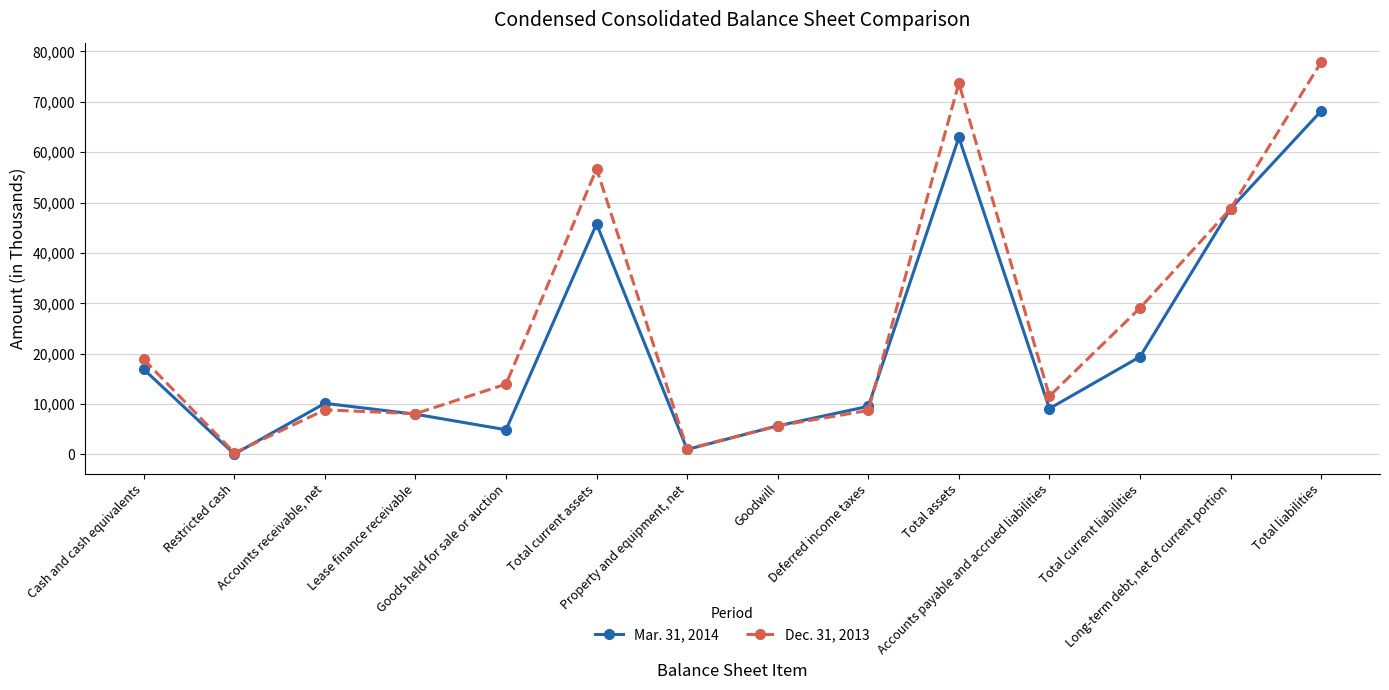

What is the spread (max minus min) of values at Lease finance receivable?

107